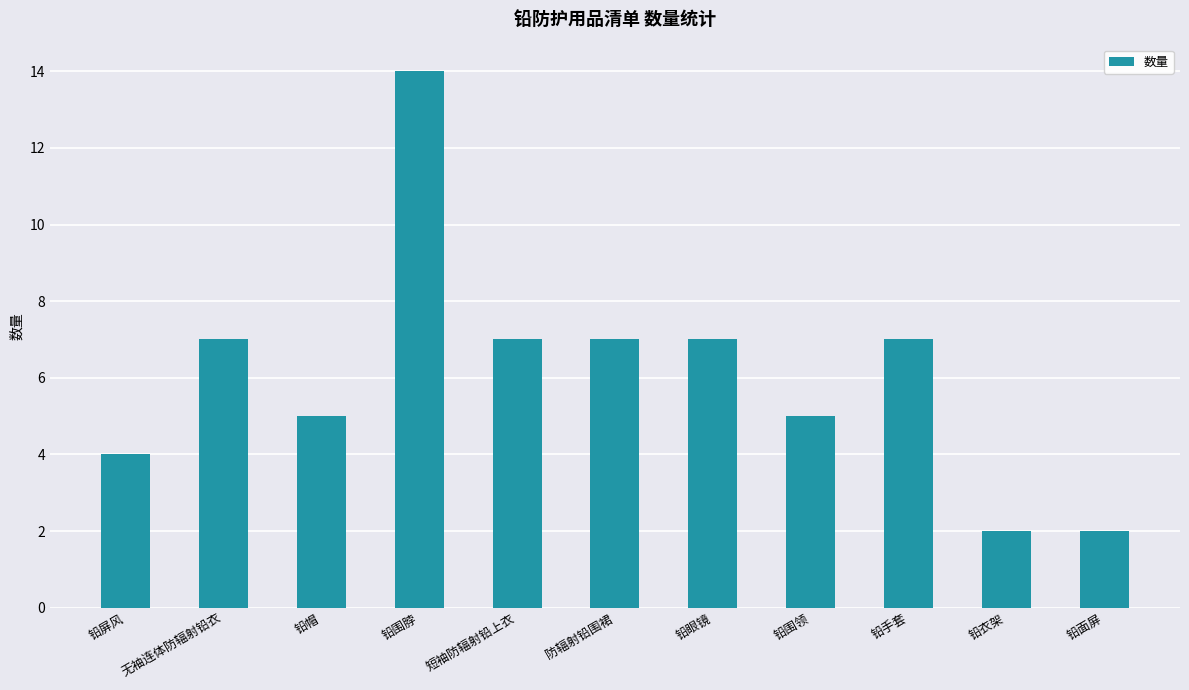

What is the sum of the values at 铅帽 and 铅衣架?

7